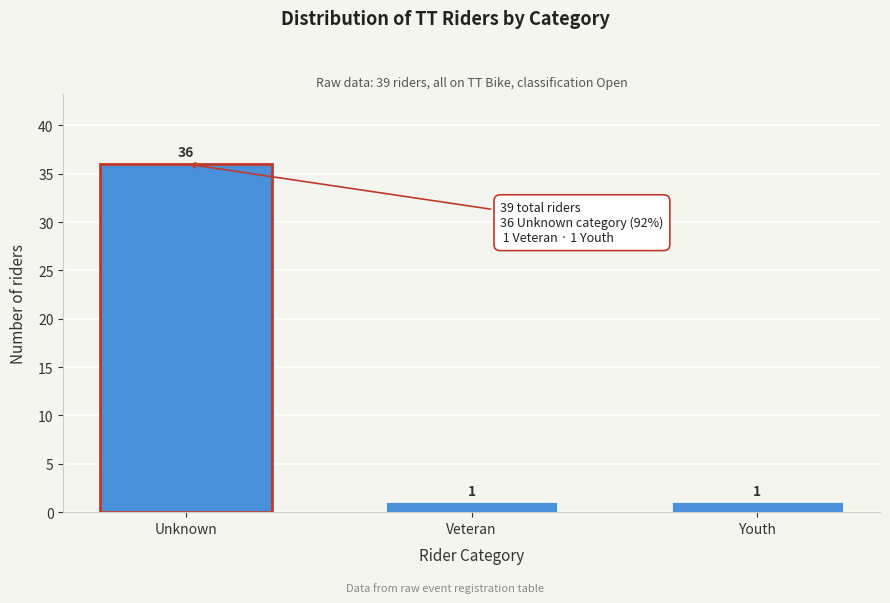

Reading left to right, what are all the values shown in this chart?

Unknown=36	Veteran=1	Youth=1